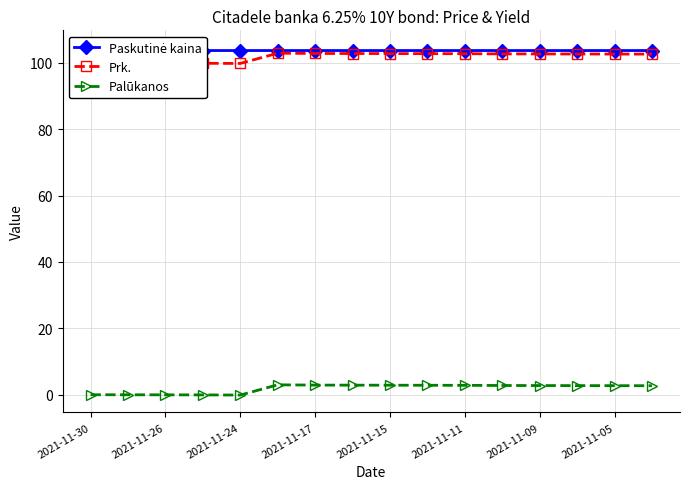

Reading right to left, what are all the values shown in this chart?

Paskutinė kaina: 103.7	103.7	103.7	103.7	103.7	103.7	103.7	103.7	103.7	103.7	103.7	103.7	103.7	104.6	104.6	104.6
Prk.: 102.6	102.7	102.7	102.7	102.7	102.8	102.8	102.8	102.8	102.8	102.9	99.8	99.9	99.9	99.9	99.9
Palūkanos: 2.6	2.7	2.7	2.7	2.7	2.8	2.8	2.8	2.8	2.8	2.9	-0.2	-0.1	-0.1	-0.1	-0.1